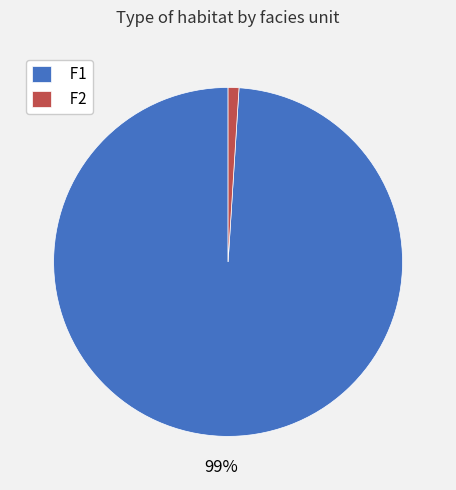

Which category has the smallest portion of the pie?

F2